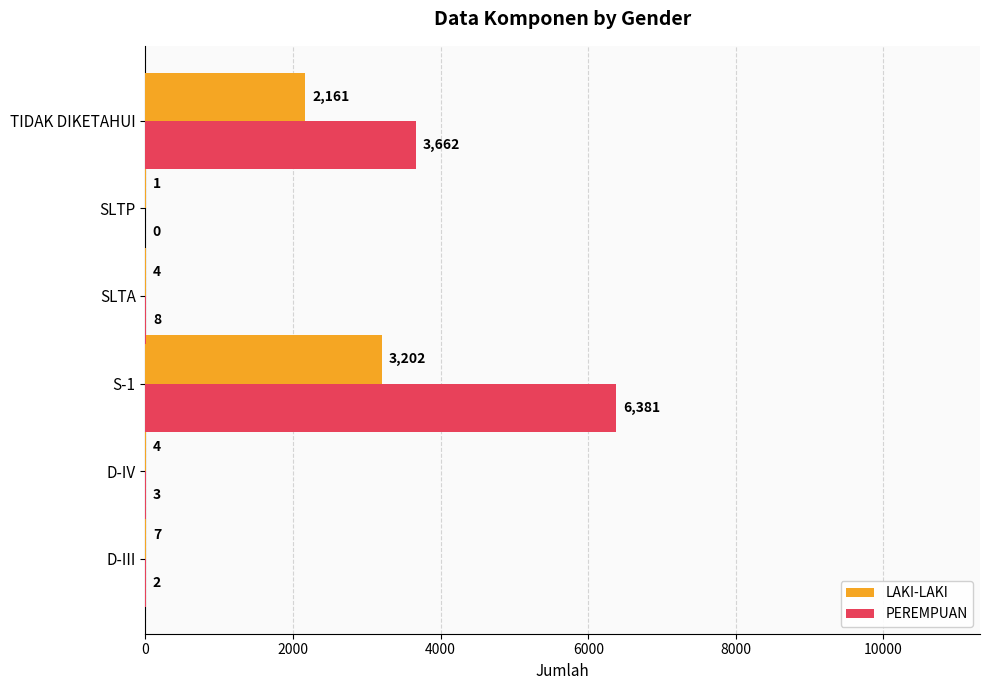

At which label is LAKI-LAKI closest to 1601?

TIDAK DIKETAHUI